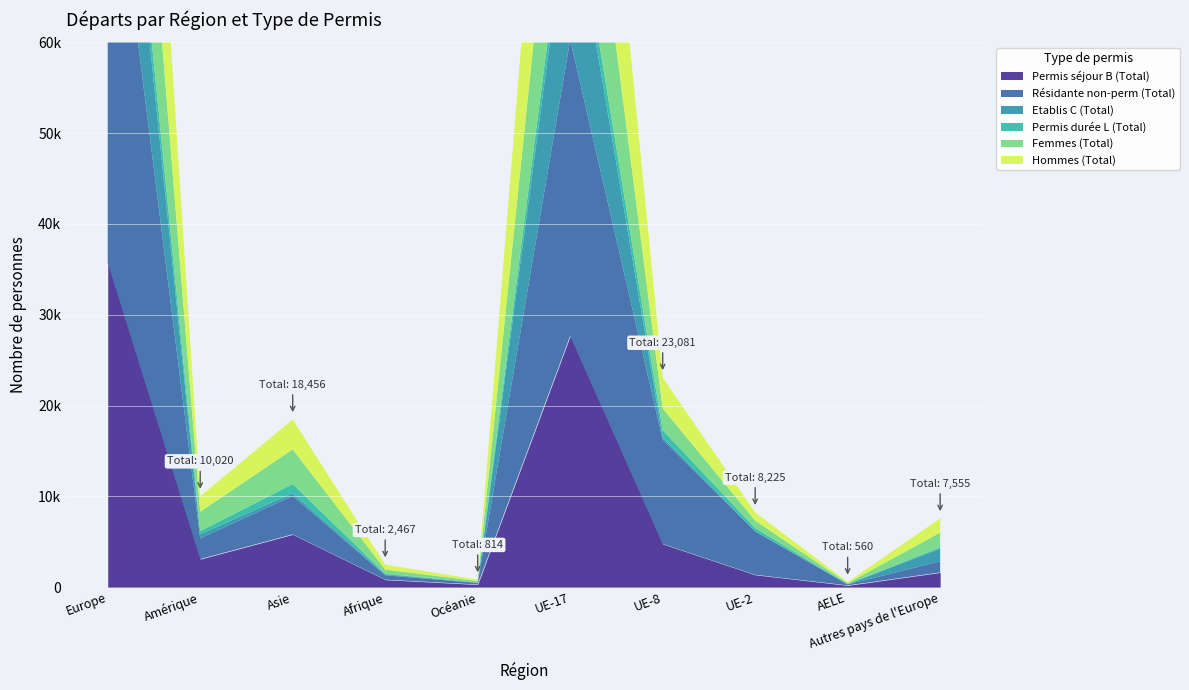

How many data points in Hommes (Total) are above 1716?

4